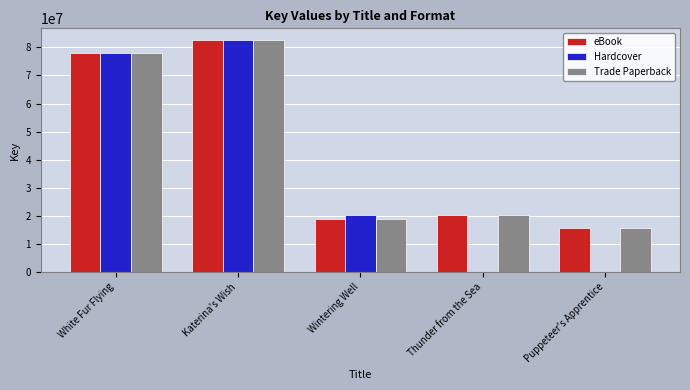

How many series are shown in this chart?

3